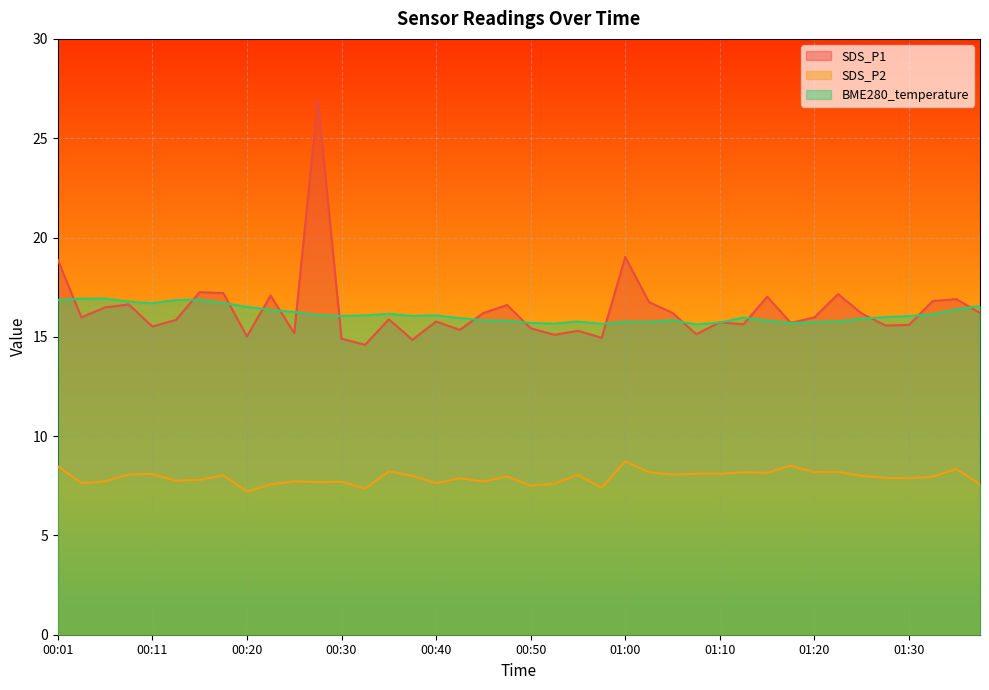

Reading right to left, transcribe all the data shown in this chart.

SDS_P1: 16.2	16.9	16.8	15.6	15.6	16.2	17.1	16.0	15.7	17.0	15.6	15.7	15.1	16.2	16.8	19.0	14.9	15.3	15.1	15.4	16.6	16.2	15.3	15.8	14.8	15.9	14.6	14.9	26.9	15.2	17.1	15.0	17.2	17.2	15.8	15.5	16.6	16.5	16.0	18.9
SDS_P2: 7.6	8.3	8.0	7.9	7.9	8.0	8.2	8.2	8.5	8.2	8.2	8.1	8.1	8.1	8.2	8.7	7.4	8.1	7.6	7.5	8.0	7.7	7.9	7.6	8.0	8.2	7.3	7.7	7.7	7.7	7.6	7.2	8.0	7.8	7.8	8.1	8.1	7.7	7.6	8.5
BME280_temperature: 16.6	16.4	16.1	16.0	16.0	15.9	15.8	15.7	15.7	15.8	16.0	15.7	15.6	15.8	15.8	15.8	15.7	15.8	15.7	15.7	15.8	15.8	15.9	16.1	16.1	16.2	16.1	16.1	16.1	16.2	16.4	16.5	16.7	16.9	16.9	16.7	16.8	16.9	16.9	16.9